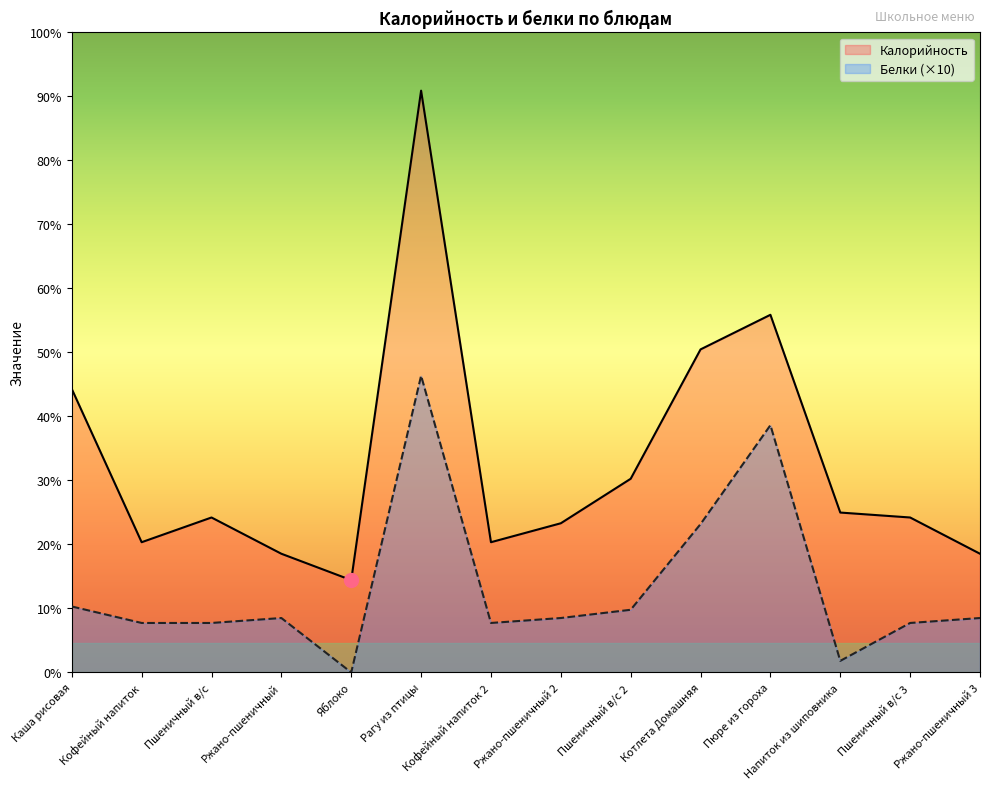

What are all the series names shown in the legend?

Калорийность, Белки (×10)